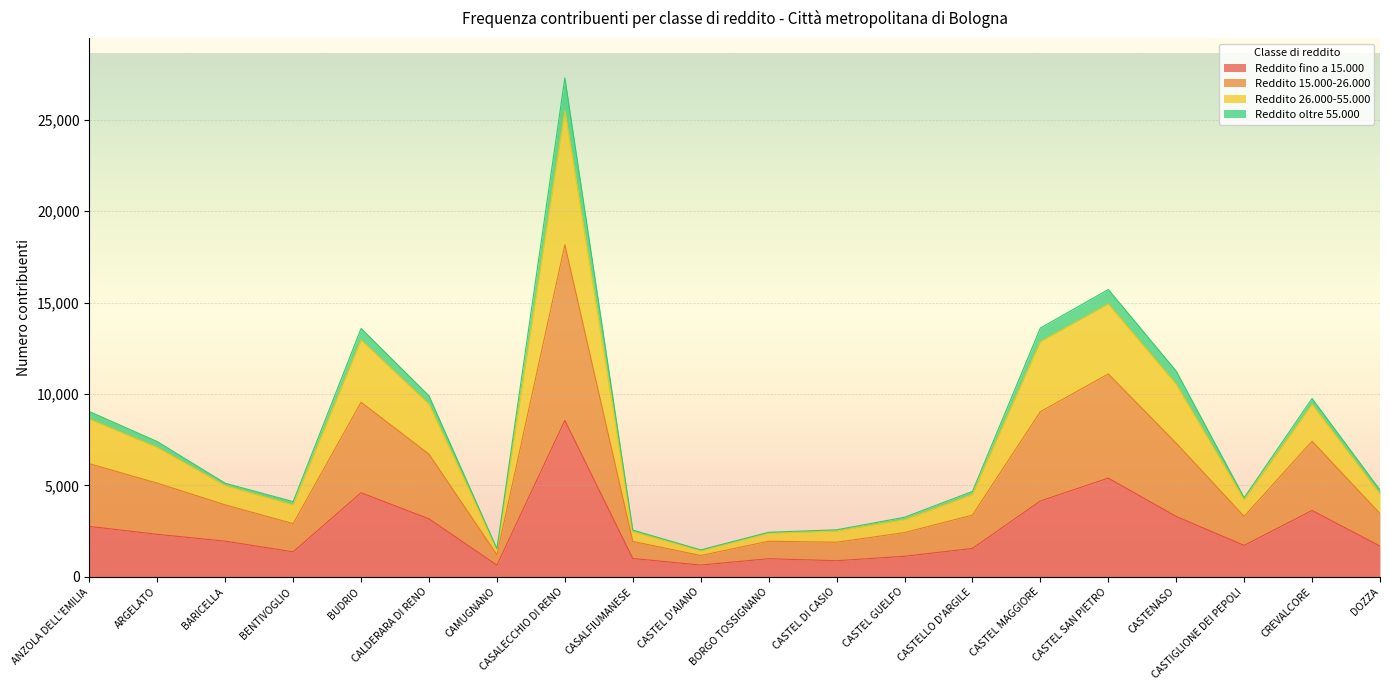

At which category is the sum across all series the highest?

CASALECCHIO DI RENO